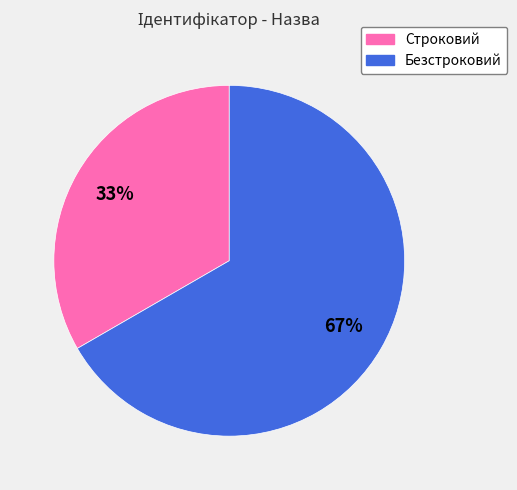

Which category accounts for the majority?

Безстроковий